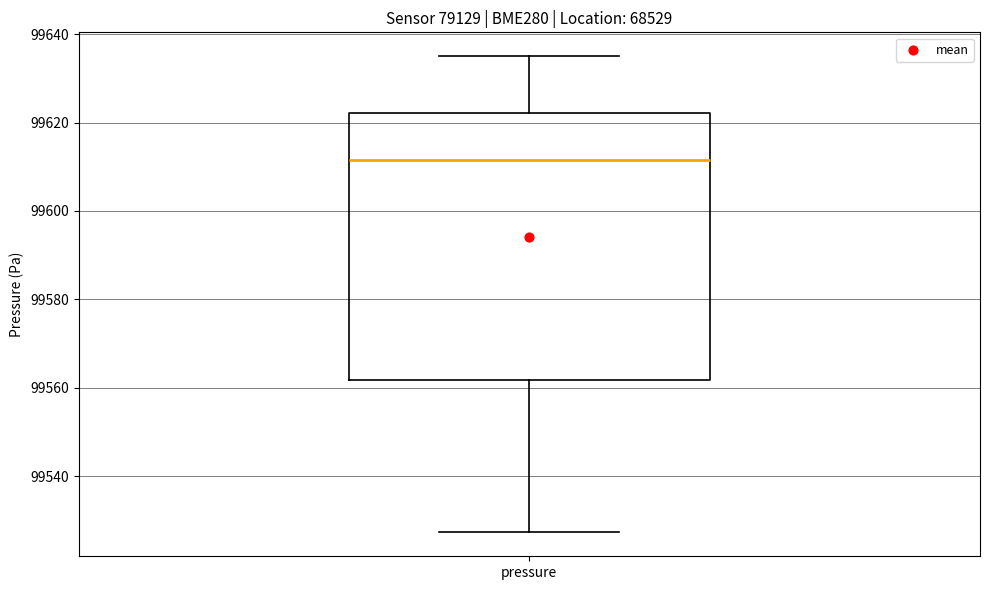

Where does the upper whisker of the box for pressure end on the y-axis? The values are not printed on the chart, so give them approximately, as read against the axis.

99636